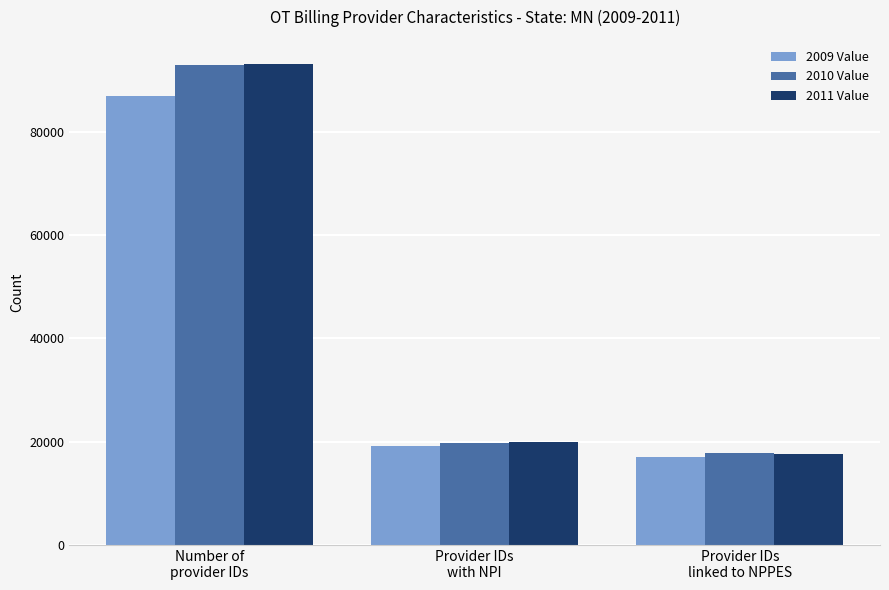

Reading right to left, transcribe all the data shown in this chart.

2009 Value: 17026	19100	86854
2010 Value: 17781	19826	92851
2011 Value: 17584	19839	93105